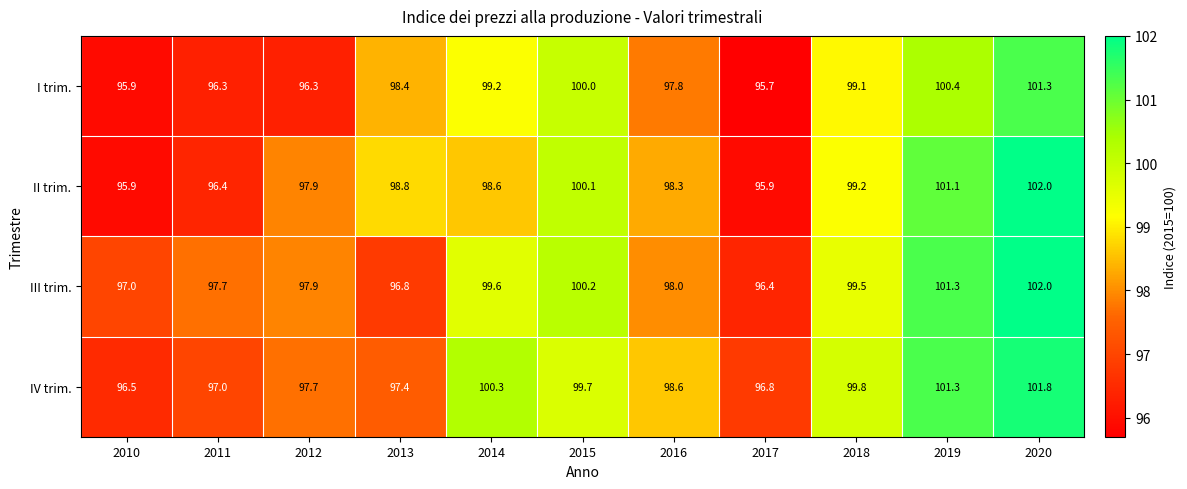

What is the minimum value shown in the chart?

95.7